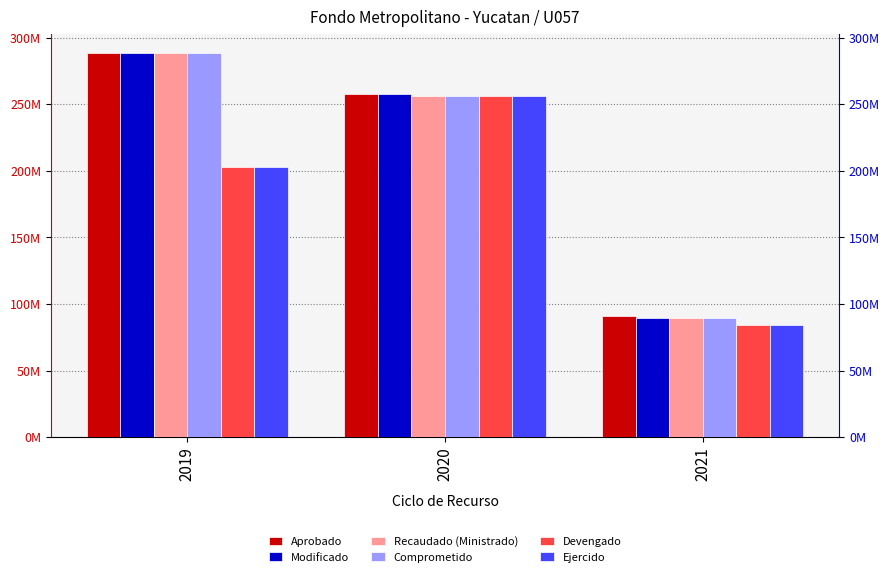

Reading right to left, what are all the values shown in this chart?

Aprobado: 90713241.0	257360047.8	288278910.3
Modificado: 89193504.5	257360047.8	288162378.9
Recaudado (Ministrado): 89193504.5	256553277.6	288162378.9
Comprometido: 89193504.5	256553277.6	288162378.9
Devengado: 84094836.2	256553277.6	202793951.1
Ejercido: 84094836.2	256553277.6	202793951.1